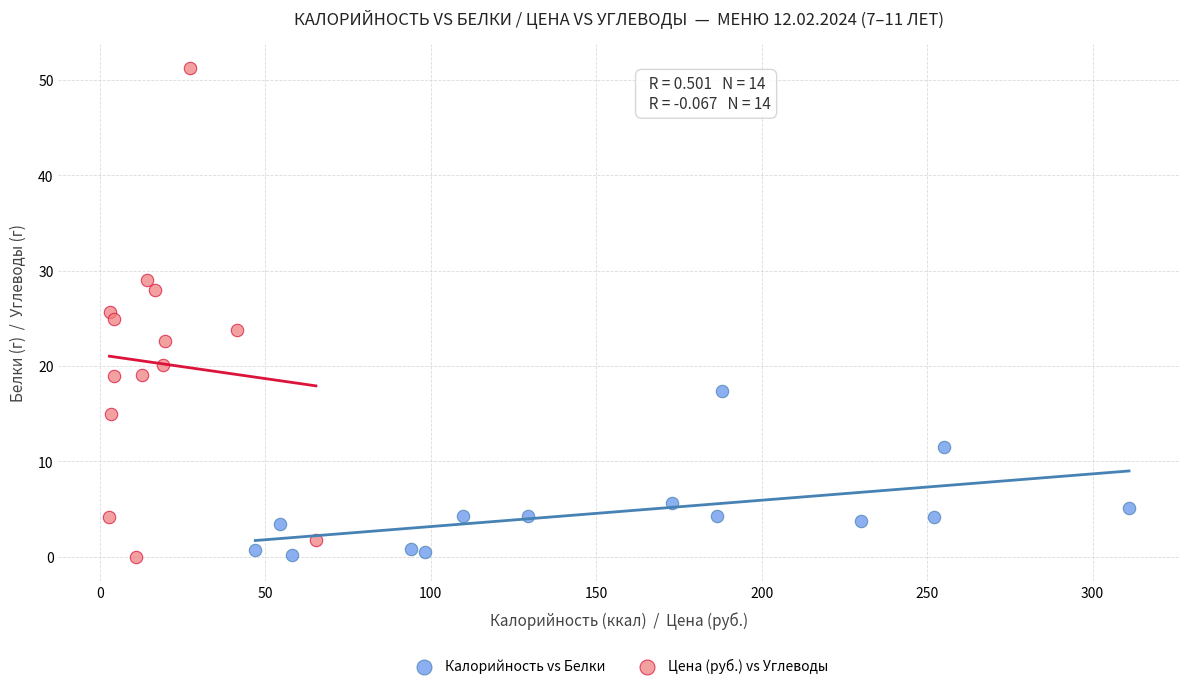

Which series has the widest spread of Y values?

Цена (руб.) vs Углеводы